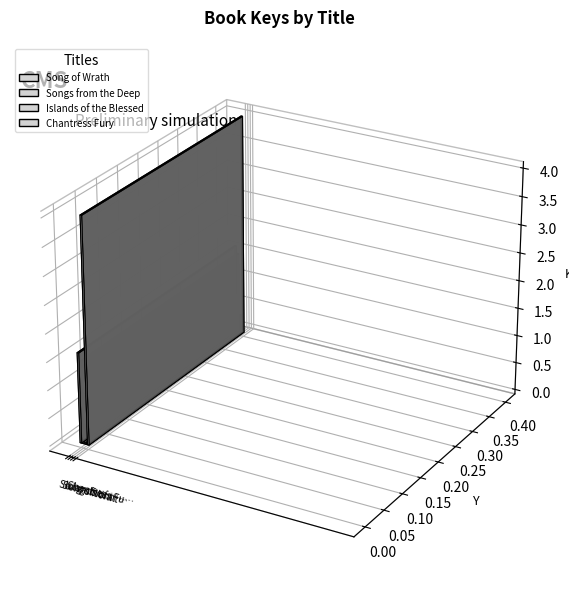

What is the difference between the maximum and minimum values?

370891216